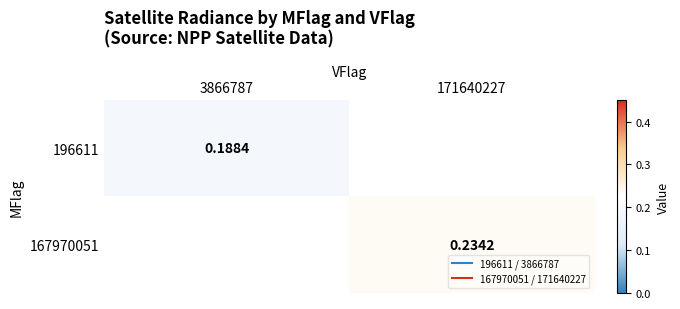

Between 3866787 and 171640227, which is larger?

171640227